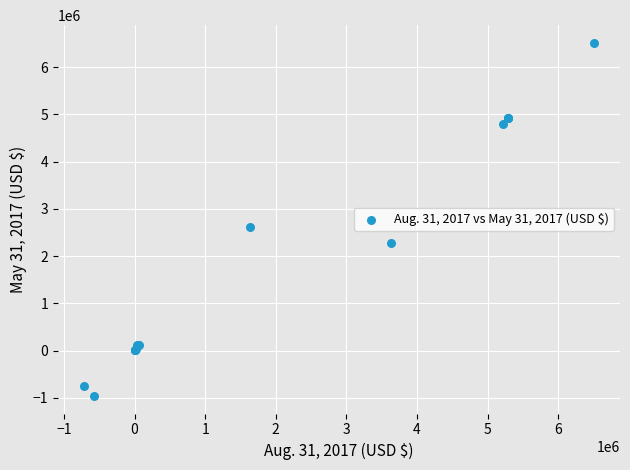

What Y value in the scatter plot is closest to 2779237?

2606586